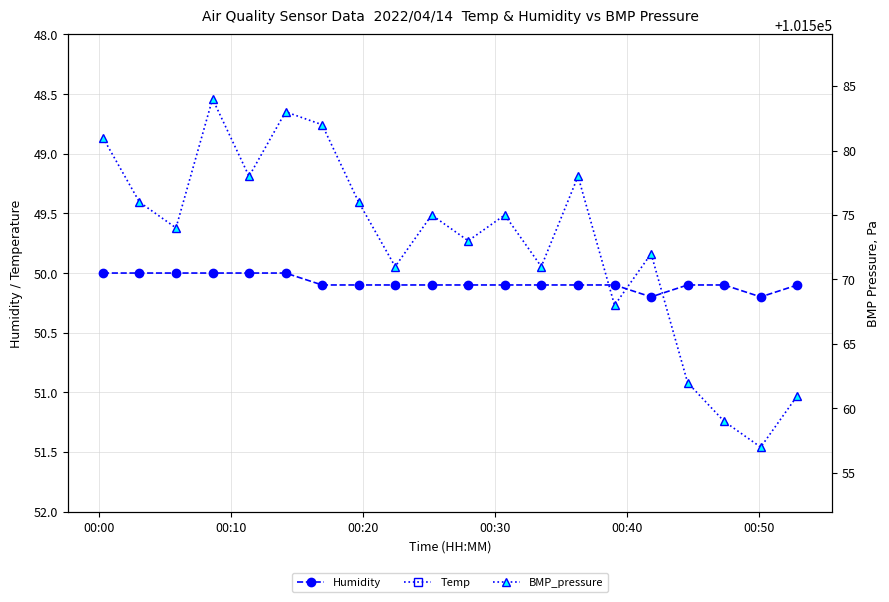

What is the value of the Humidity point at the 1st from the left?

50.0